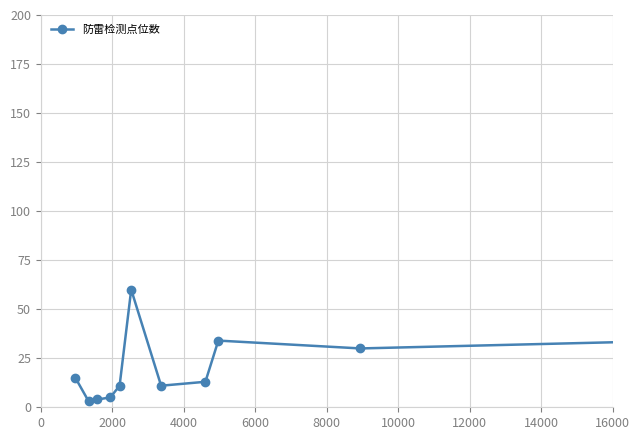

What is the maximum value shown in the chart?

60